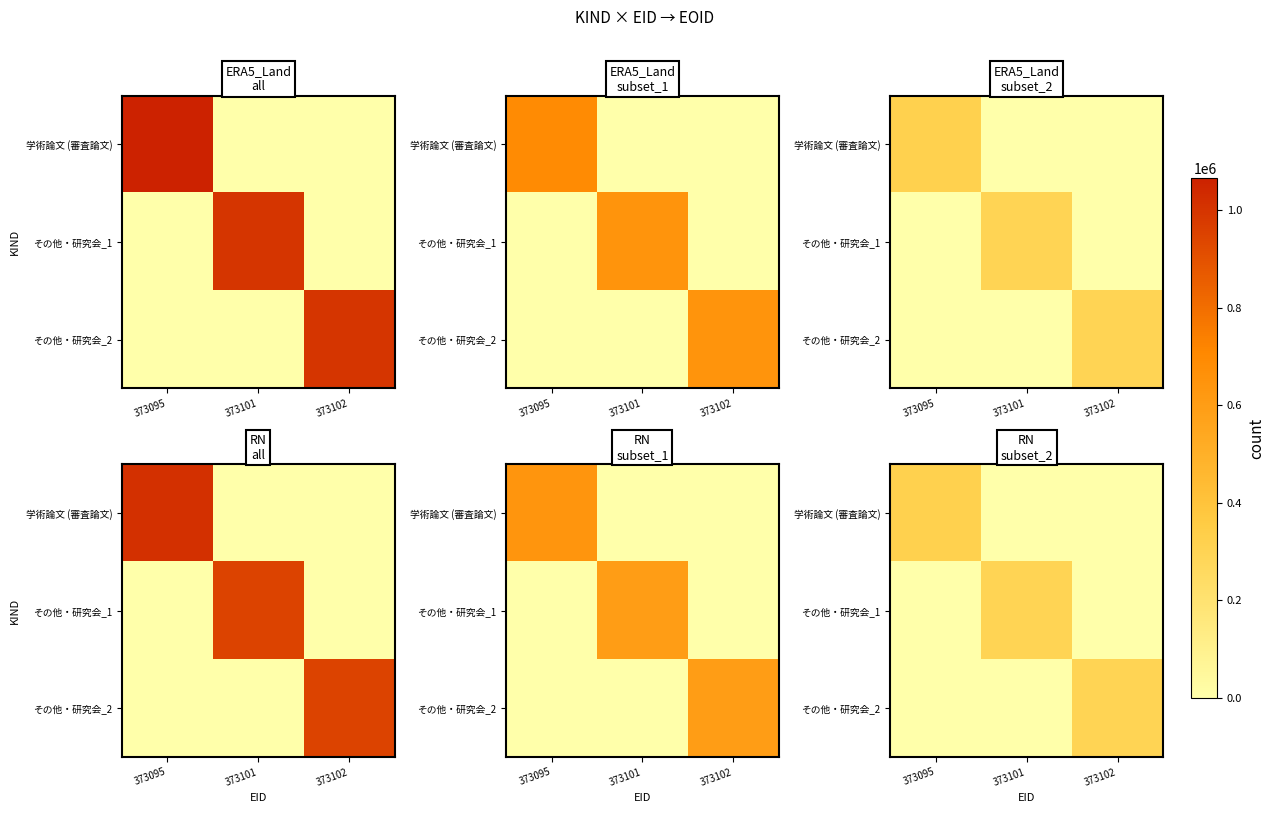

Which has a higher value, 373102 or 373101?

373102